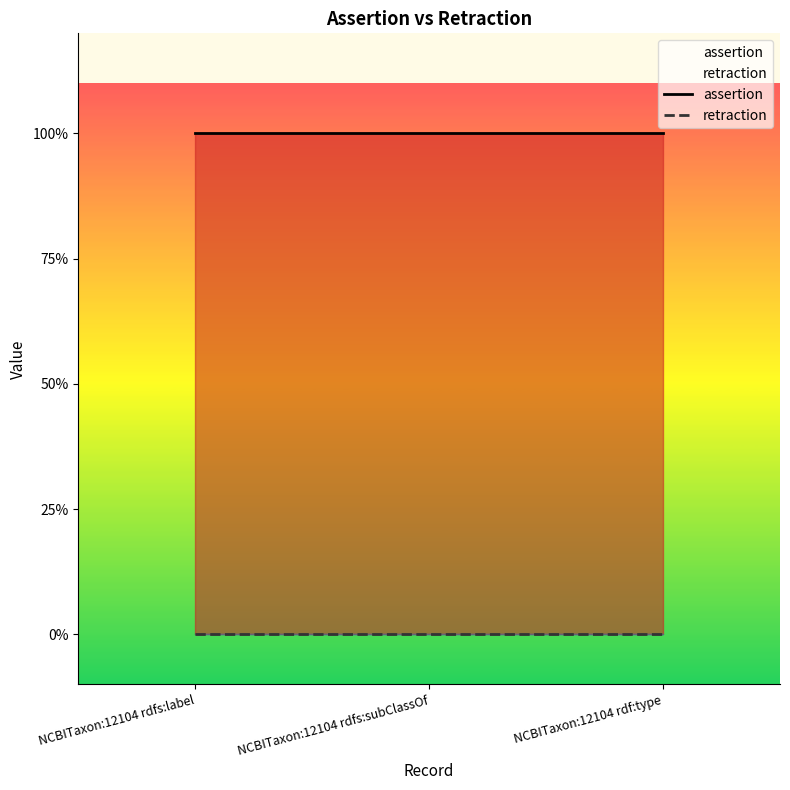

Rank the categories by retraction value from lowest to highest.

NCBITaxon:12104 rdfs:label, NCBITaxon:12104 rdfs:subClassOf, NCBITaxon:12104 rdf:type